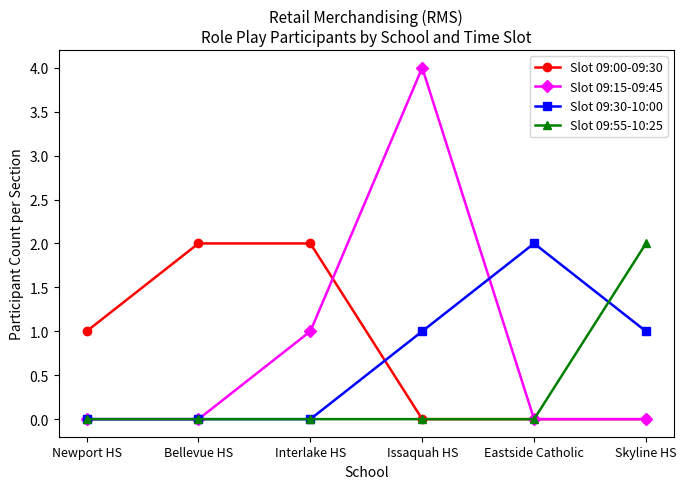

What position from the left is Eastside Catholic?

5